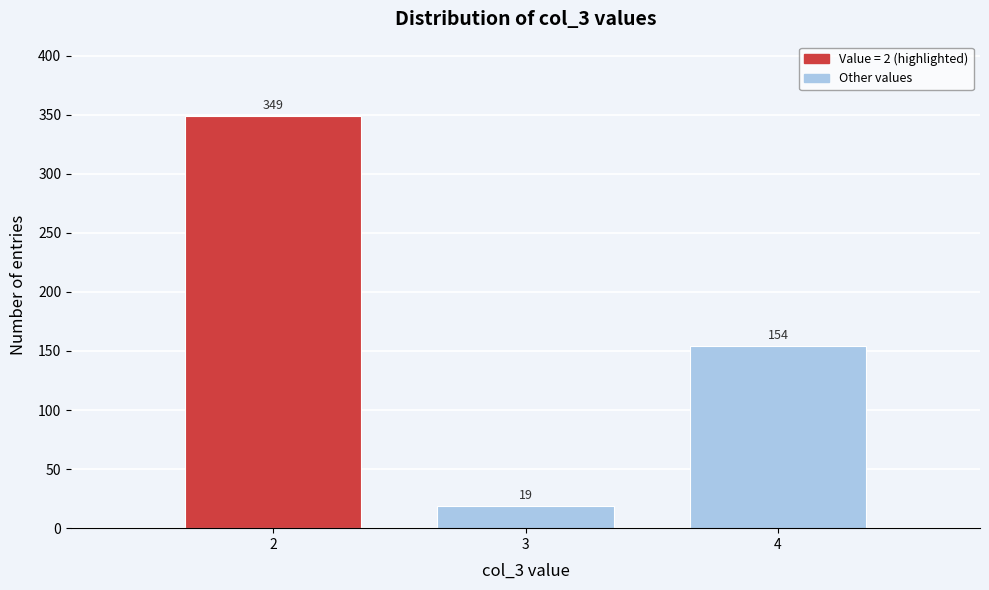

Reading left to right, transcribe all the data shown in this chart.

2=349	3=19	4=154